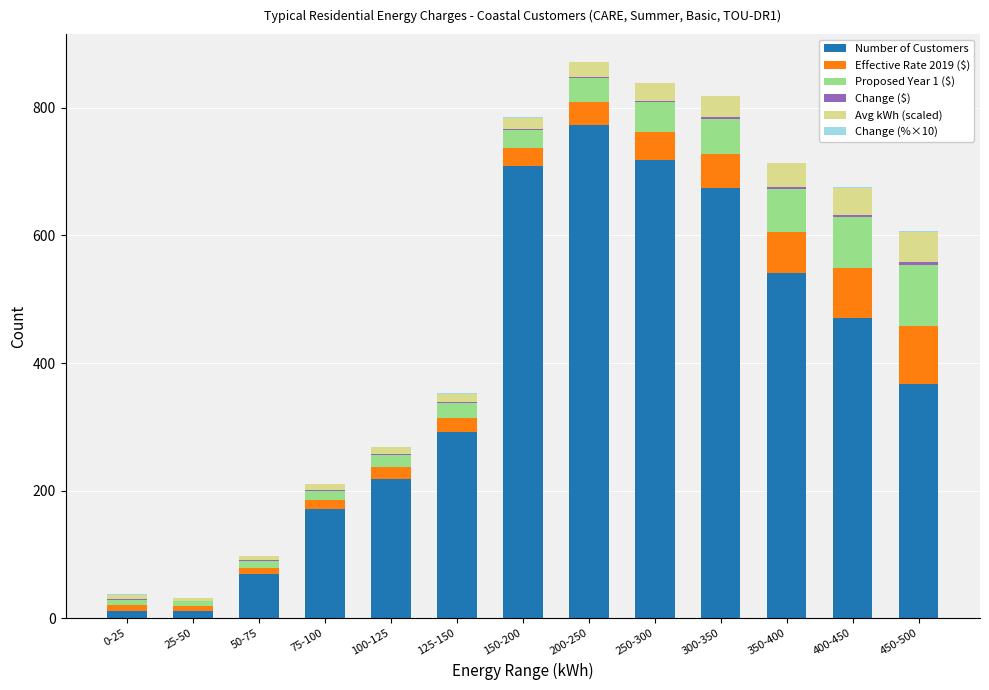

Are the bars horizontal?

No